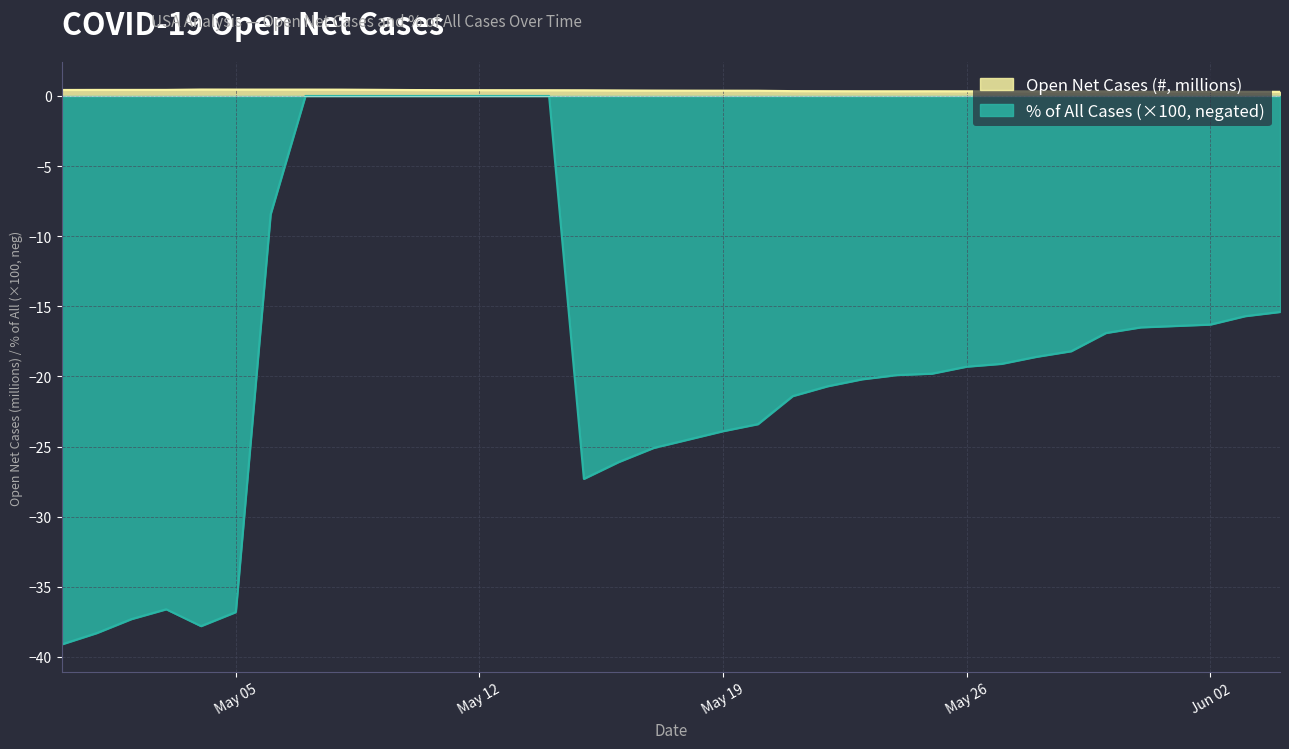

Rank the series at 2020-05-07 from lowest to highest value.

% of All, Open Net Cases (#)